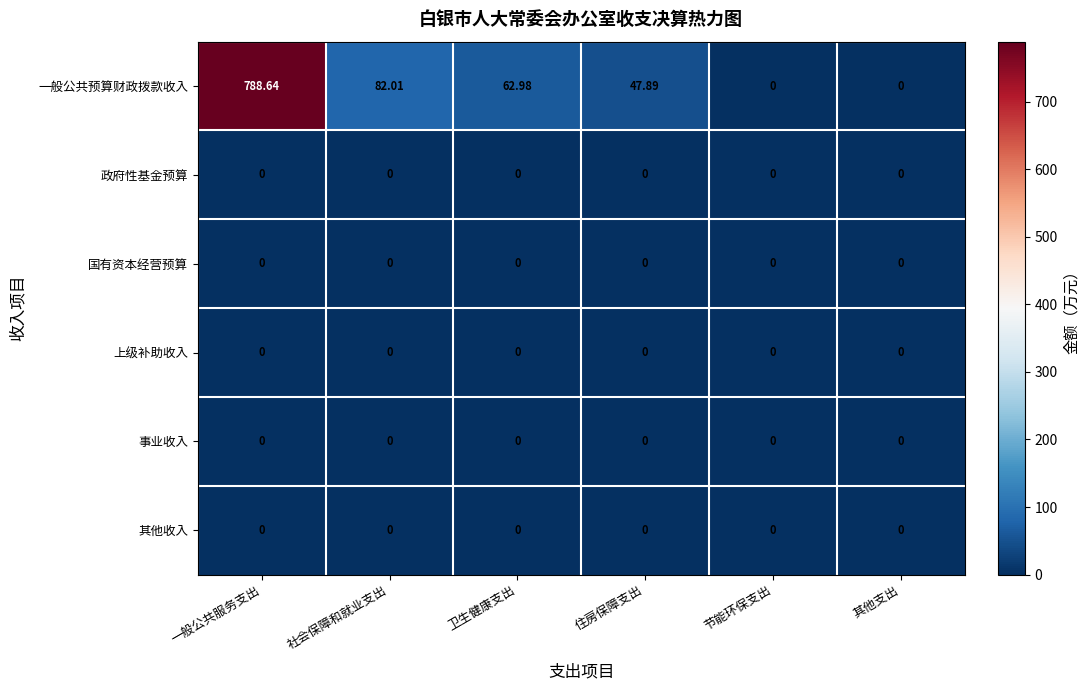

At which category is the sum across all series the highest?

一般公共服务支出